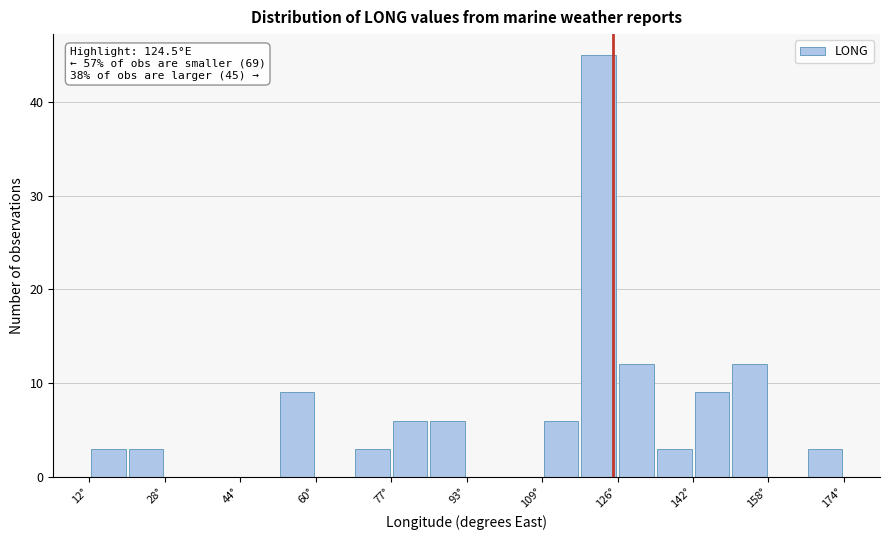

Over which range of the x-axis is the bar tallest?

118 to 126